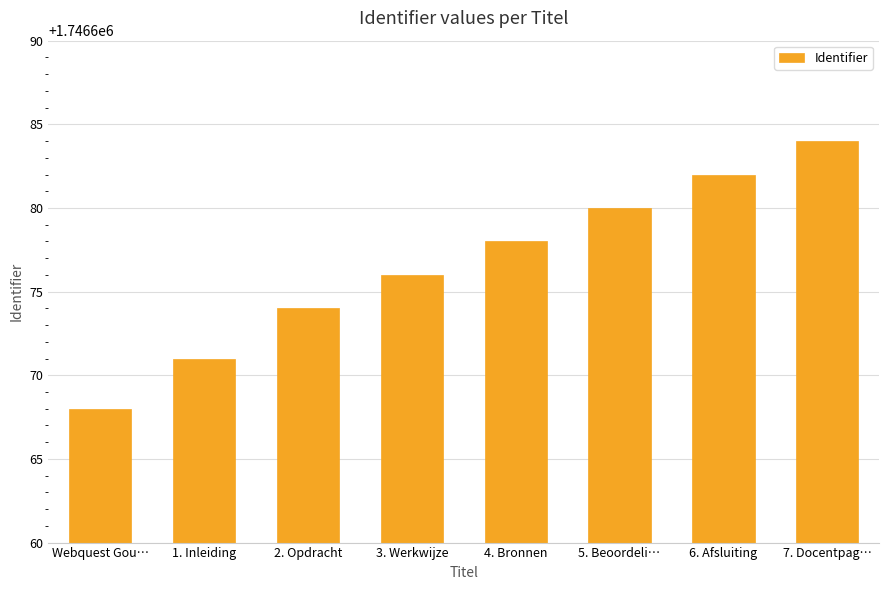

Reading left to right, extract all data points from this chart.

Webquest Gou…=1746668	1. Inleiding=1746671	2. Opdracht=1746674	3. Werkwijze=1746676	4. Bronnen=1746678	5. Beoordeli…=1746680	6. Afsluiting=1746682	7. Docentpag…=1746684